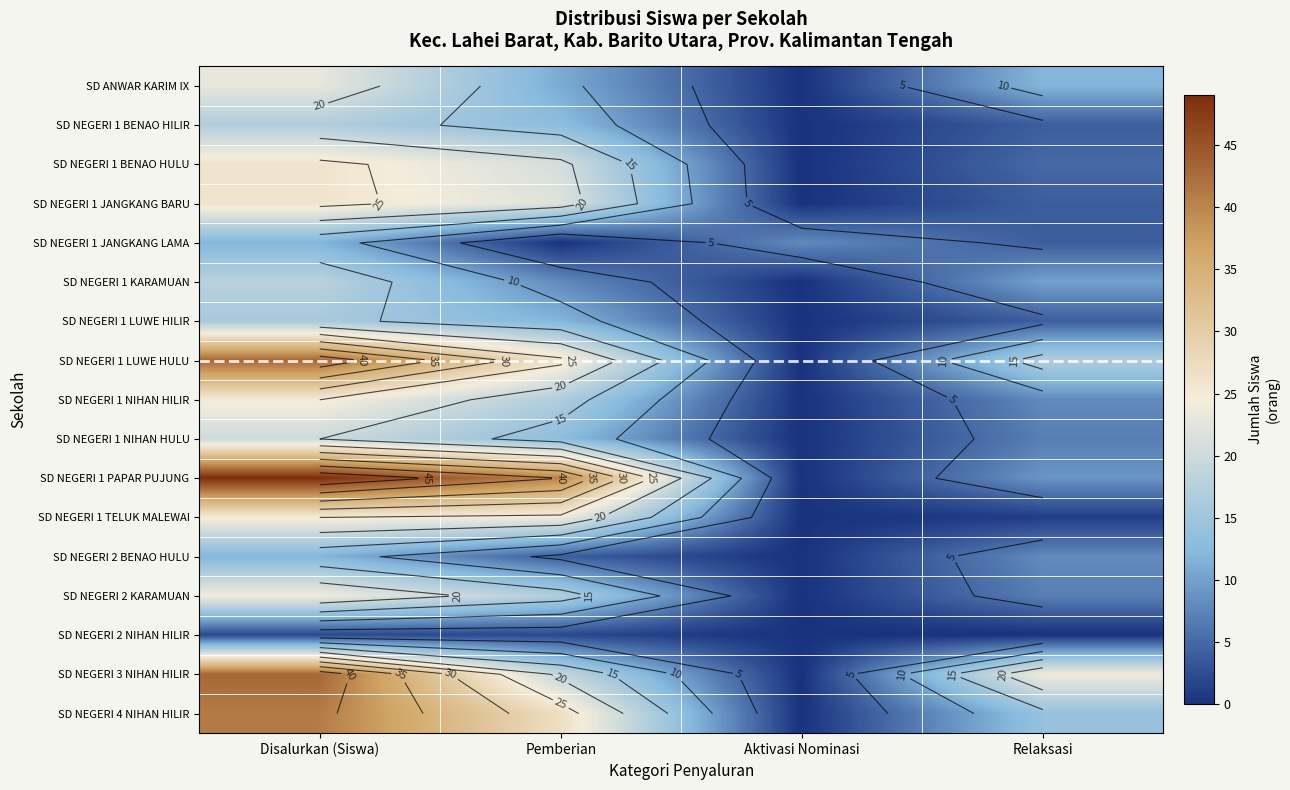

What is the sum of the SD NEGERI 2 KARAMUAN values at Disalurkan (Siswa) and Aktivasi Nominasi?

24